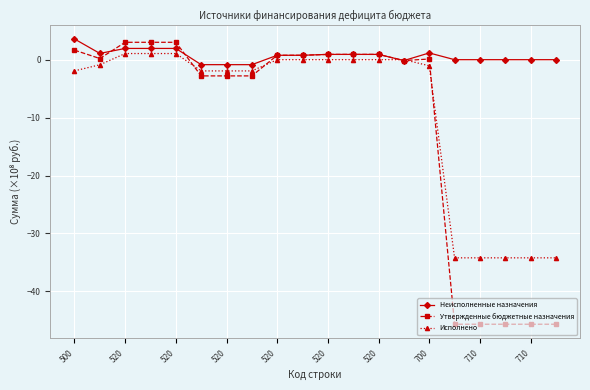

Which series has the largest total across all categories?

Неисполненные назначения